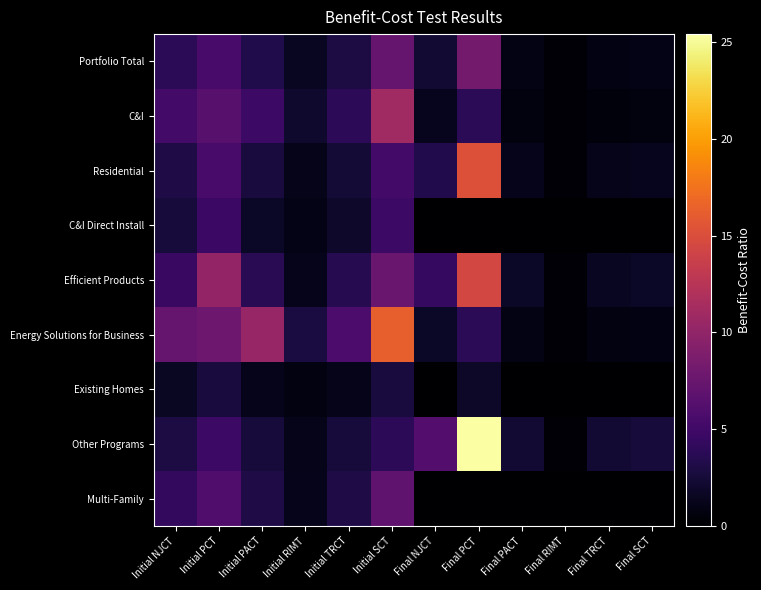

What is the total value across all series at Initial NJCT?

35.4